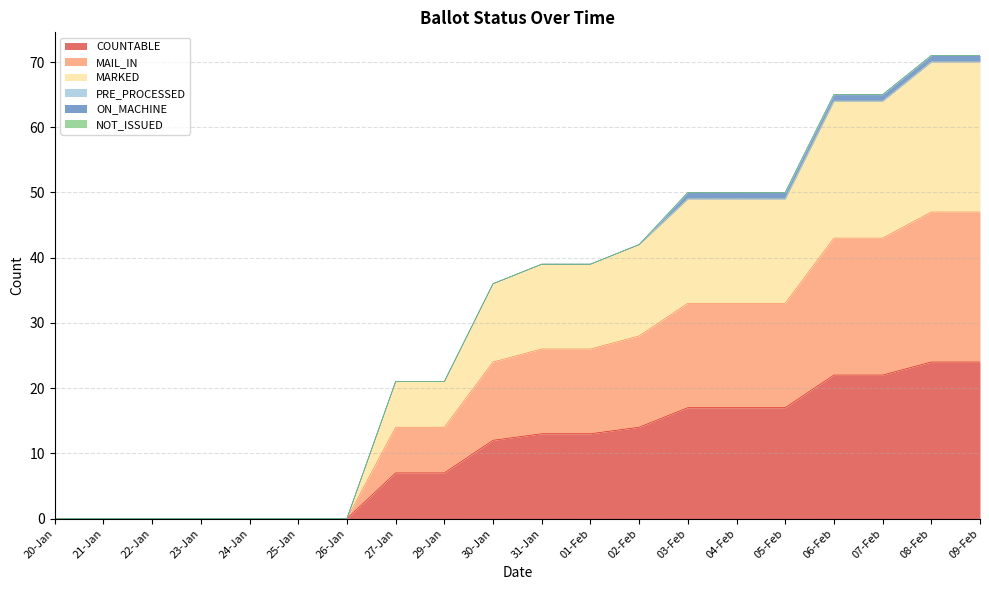

Does the chart have visible grid lines?

Yes